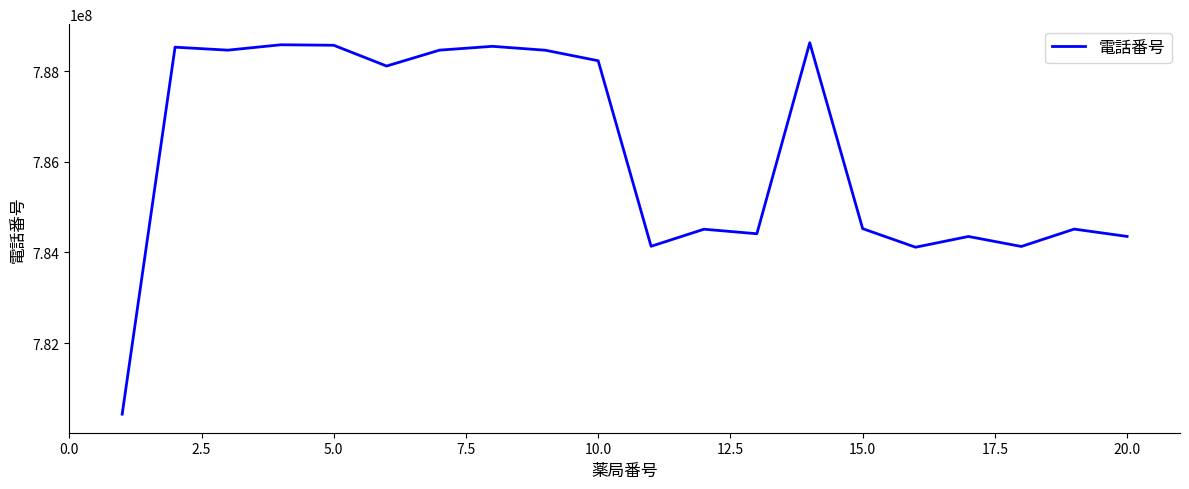

What is the difference between the maximum and minimum values?

8194178